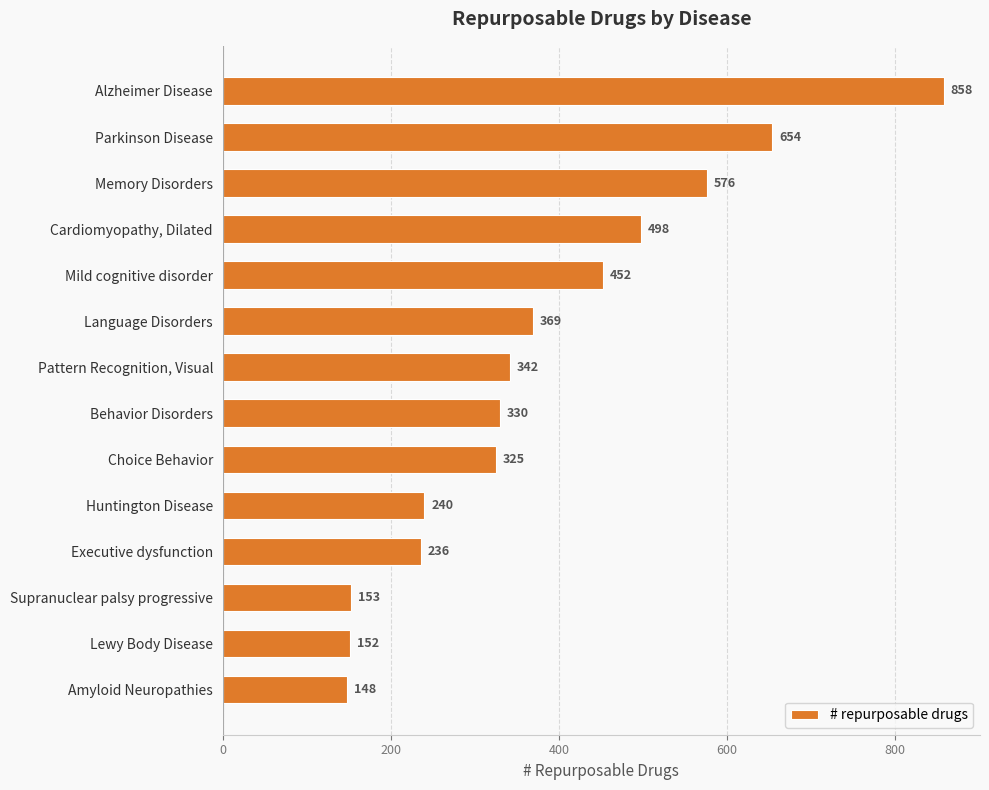

Rank the categories by value from highest to lowest.

Alzheimer Disease, Parkinson Disease, Memory Disorders, Cardiomyopathy, Dilated, Mild cognitive disorder, Language Disorders, Pattern Recognition, Visual, Behavior Disorders, Choice Behavior, Huntington Disease, Executive dysfunction, Supranuclear palsy progressive, Lewy Body Disease, Amyloid Neuropathies